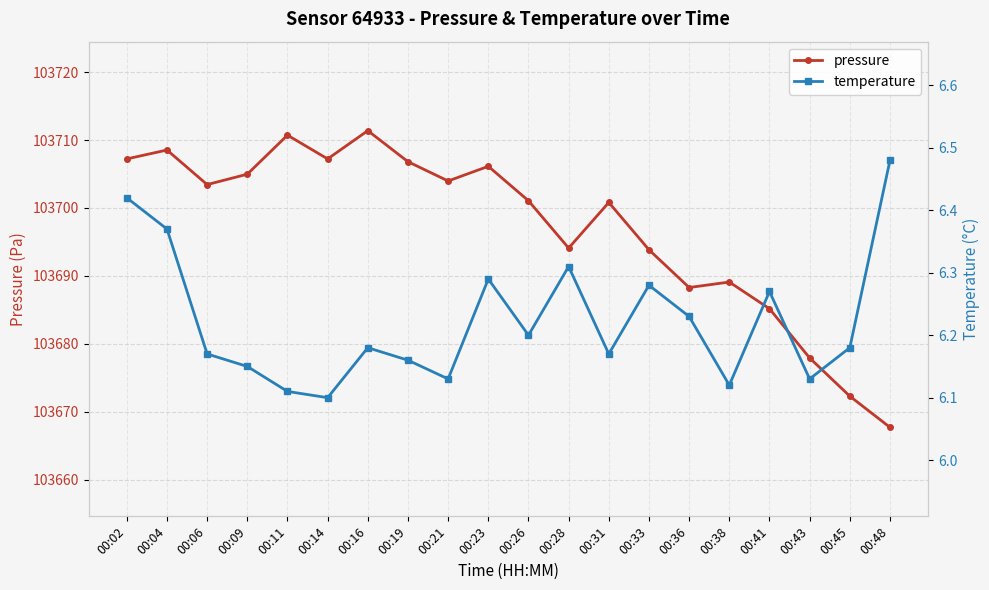

What is the lowest value of the pressure series?

103667.7